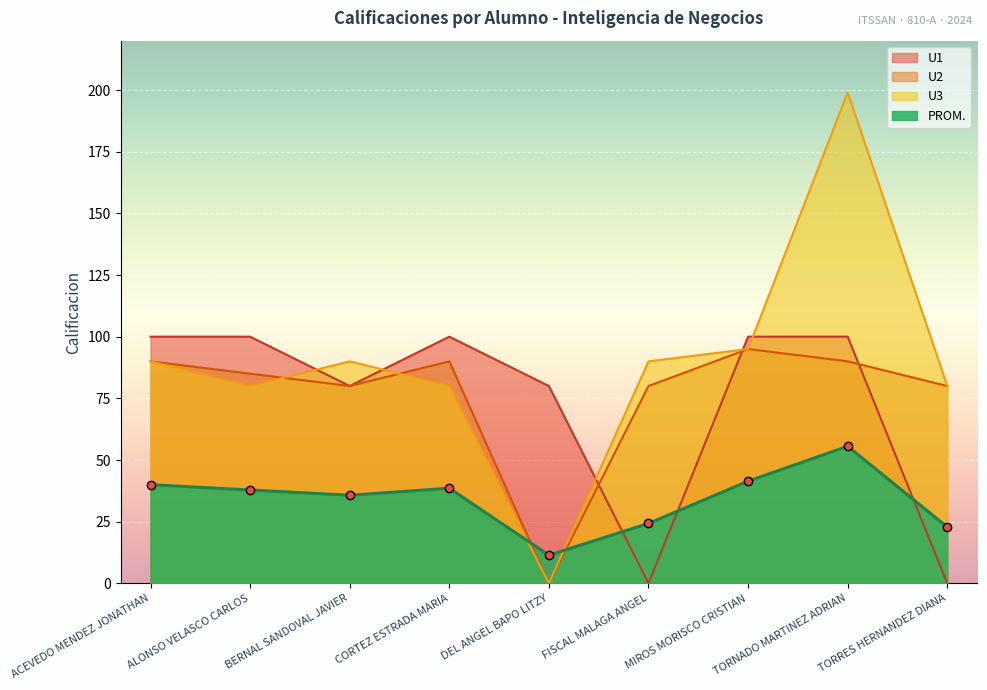

How many data points are above 37?

5